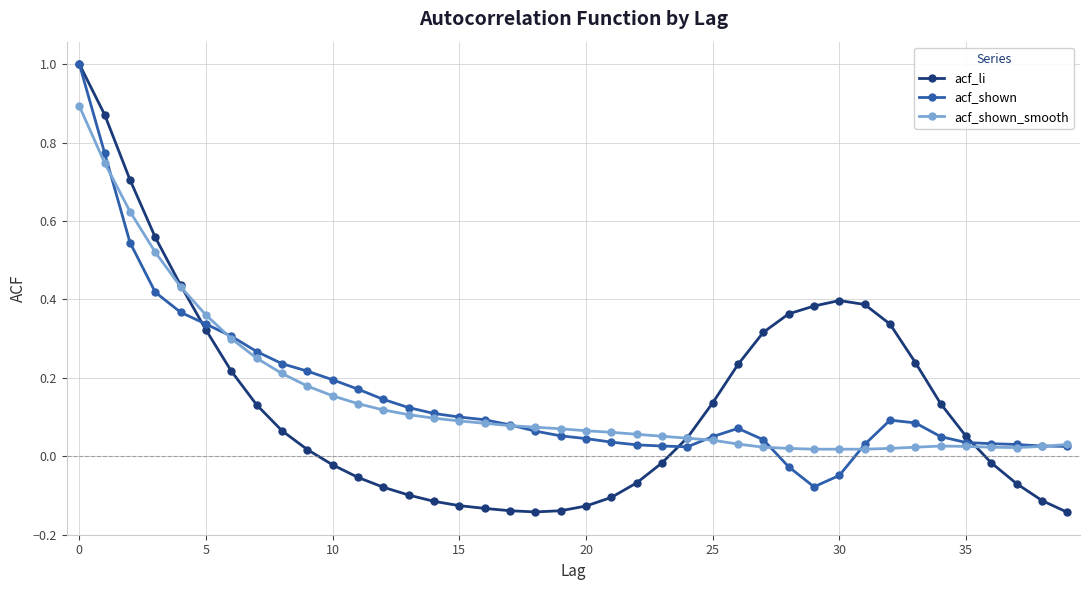

True or false: acf_shown has more than 0 points higher than both neighbors.

True